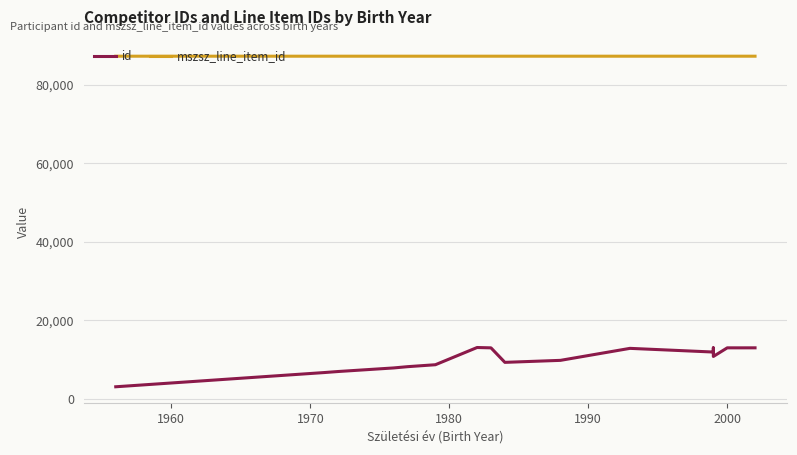

Which series has the largest total across all categories?

mszsz_line_item_id